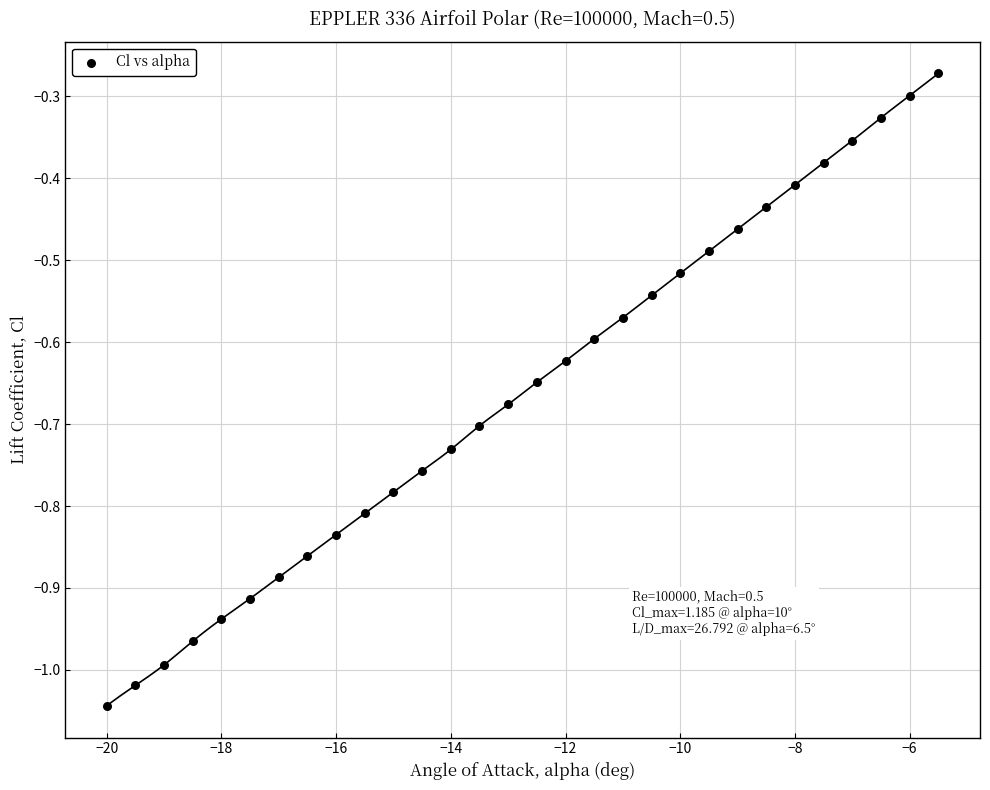

What is the range of Y values (max minus min)?

0.8